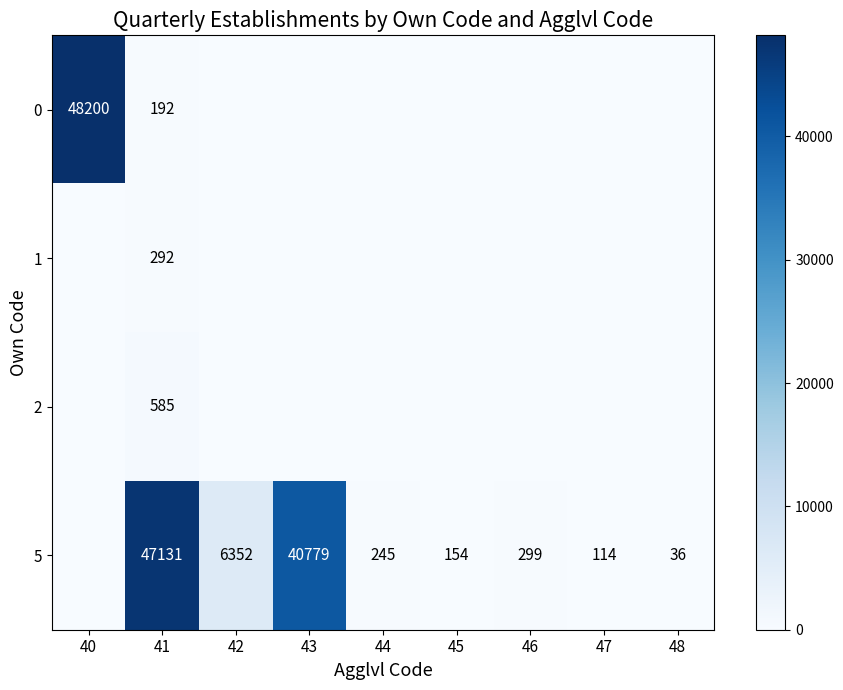

What is the difference between the 5 values at 46 and 47?

185